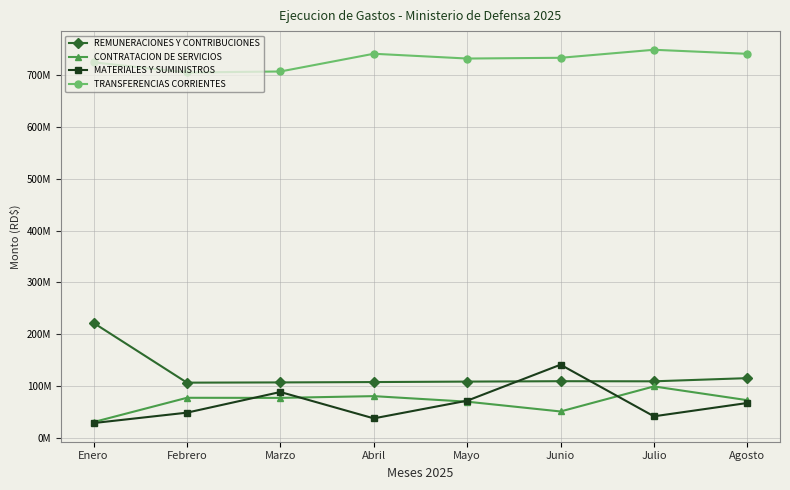

What position from the left is Abril?

4